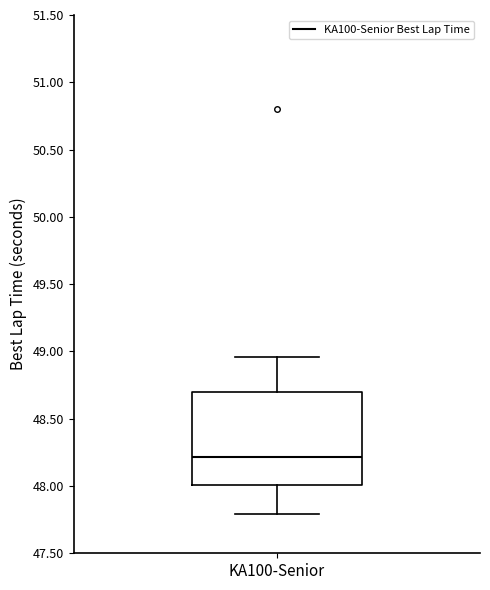

Where does the median line of the box for KA100-Senior sit on the y-axis? The values are not printed on the chart, so give them approximately, as read against the axis.

48.20